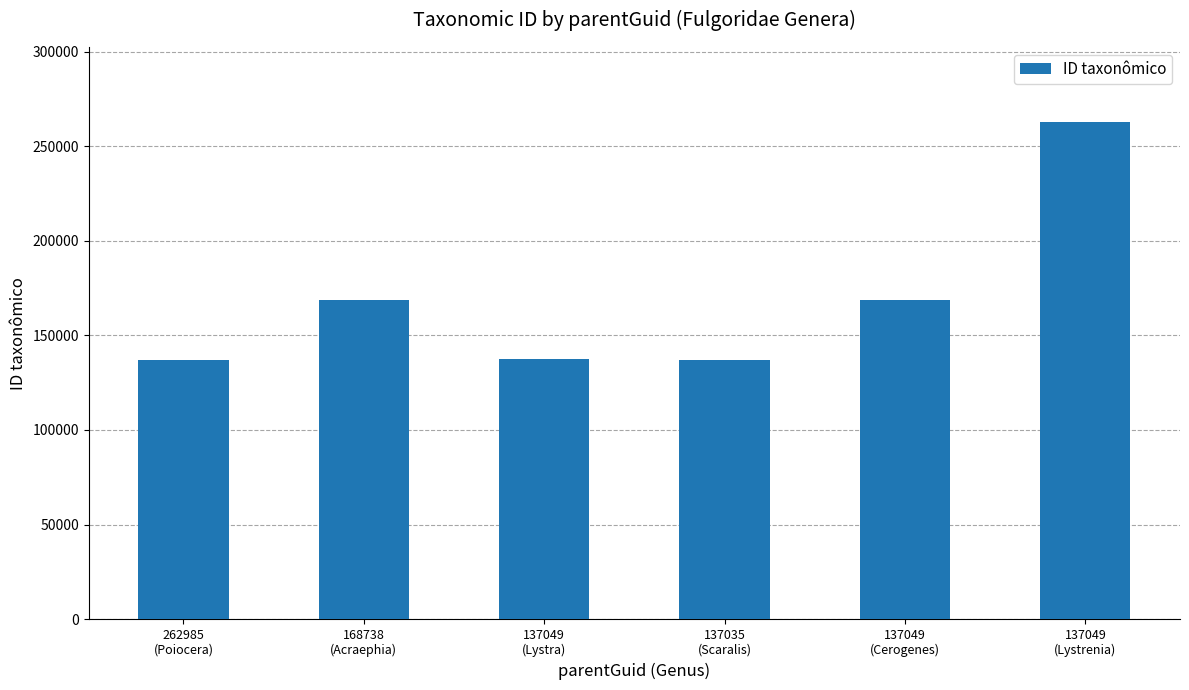

What is the minimum value shown in the chart?

137041